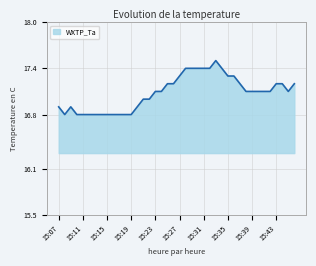

What is the smallest value displayed?

16.8